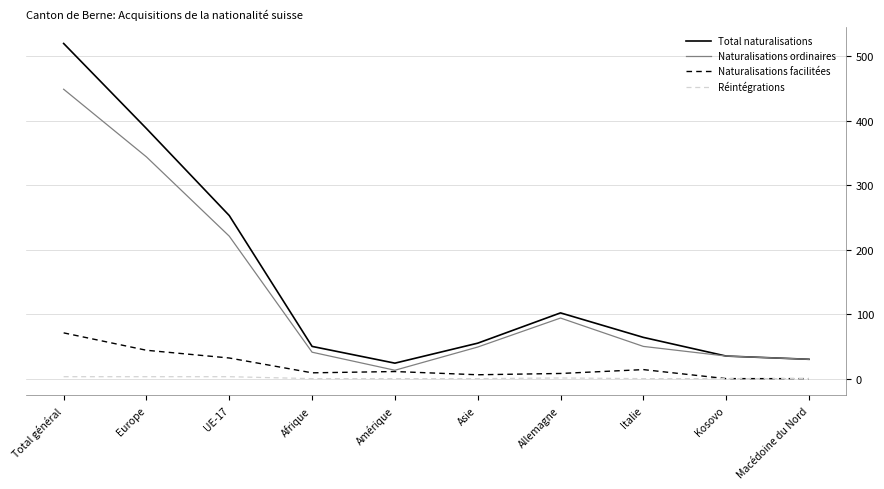

List the series in order of their peak value, highest first.

Total naturalisations, Naturalisations ordinaires, Naturalisations facilitées, Réintégrations